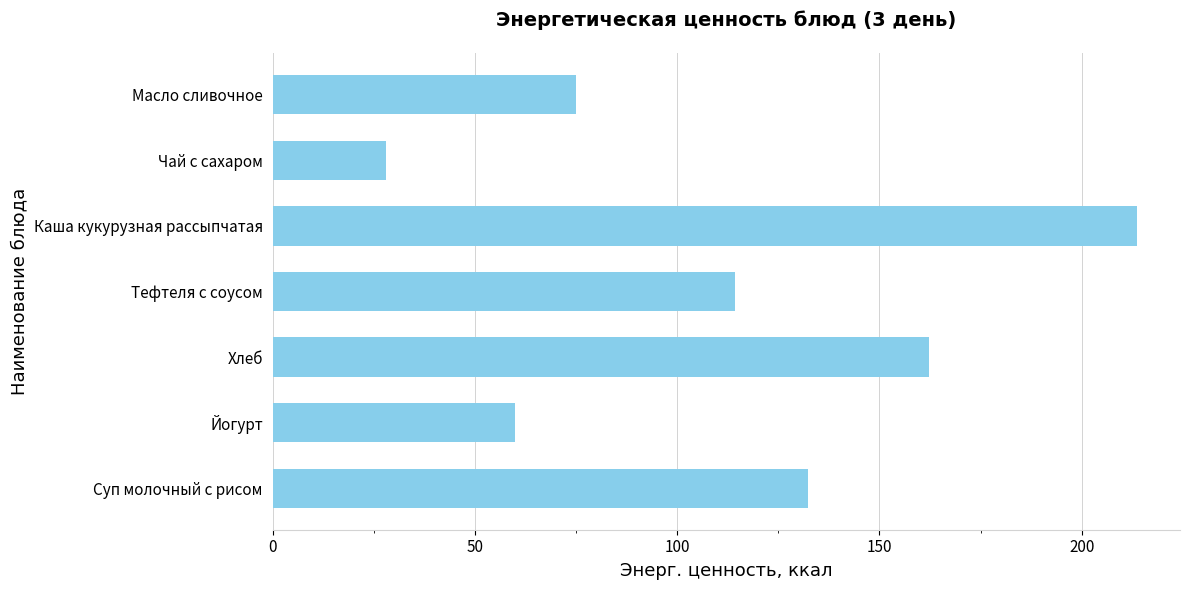

Count the number of data series in this chart.

1